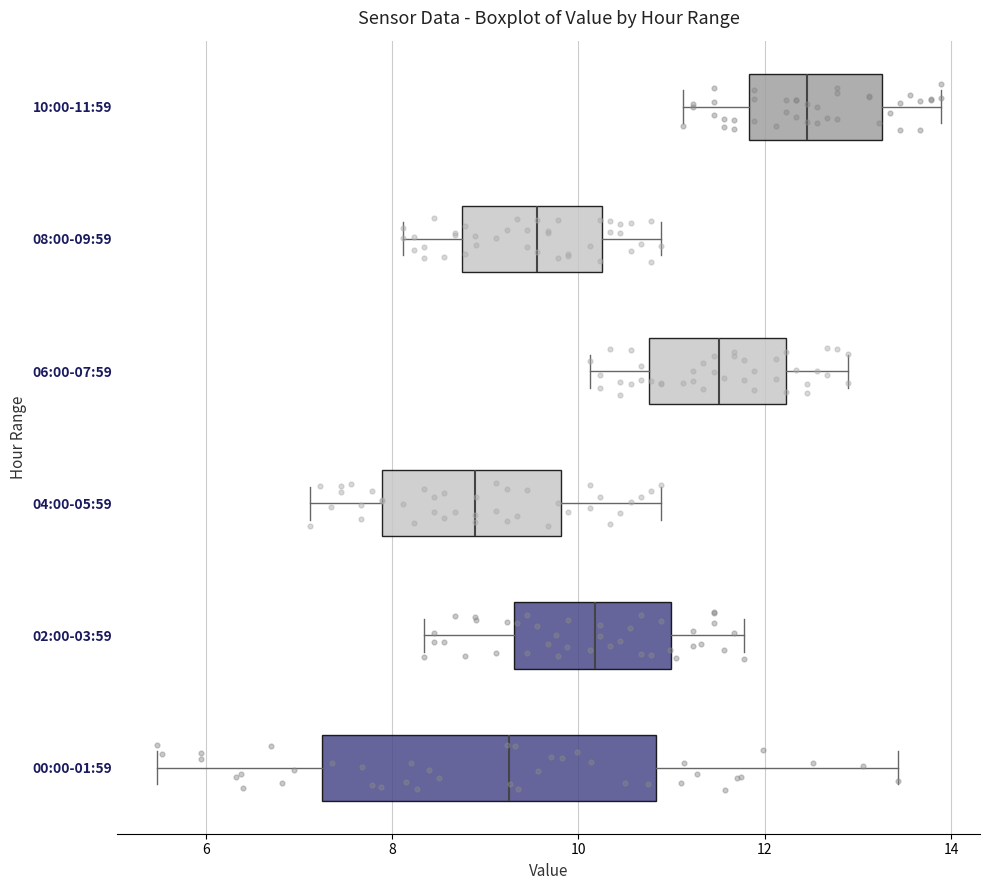

Reading bottom to top, transcribe this box plot: for each box, give where its median line is, the range the box spans, and where its two whiskers end, as read against the x-axis. The values are not printed on the chart, so give them approximately, as read against the axis.

00:00-01:59: median 9.2, box 7.2 to 10.8, whiskers 5.4 to 13.4
02:00-03:59: median 10.2, box 9.4 to 11.0, whiskers 8.4 to 11.8
04:00-05:59: median 8.8, box 7.8 to 9.8, whiskers 7.2 to 10.8
06:00-07:59: median 11.6, box 10.8 to 12.2, whiskers 10.2 to 12.8
08:00-09:59: median 9.6, box 8.8 to 10.2, whiskers 8.2 to 10.8
10:00-11:59: median 12.4, box 11.8 to 13.2, whiskers 11.2 to 13.8